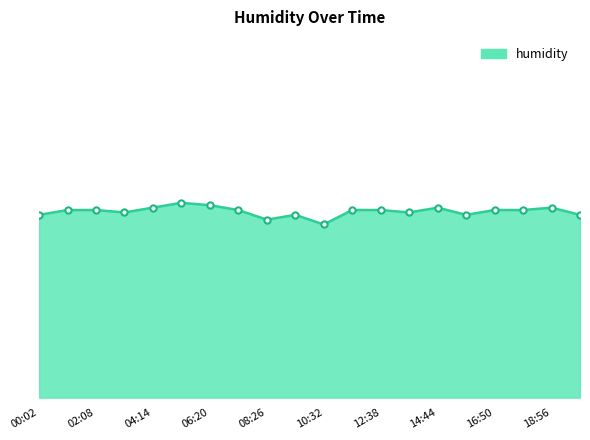

What is the difference between the maximum and second lowest values?

0.7